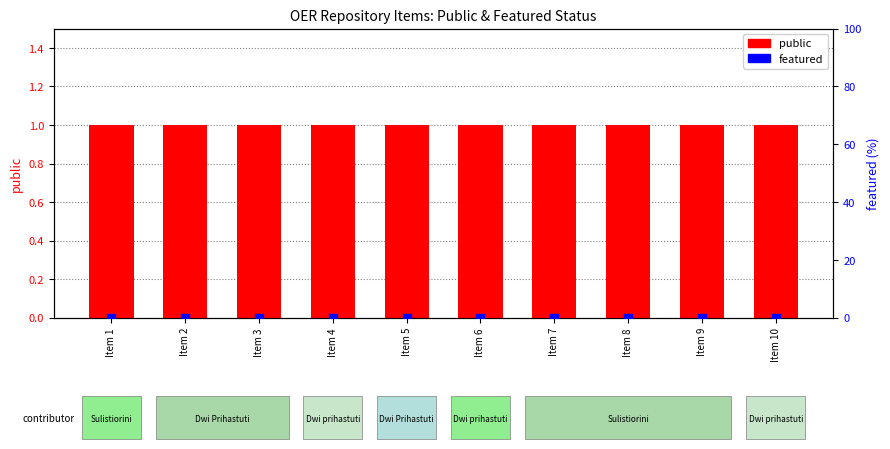

What are all the series names shown in the legend?

public, featured